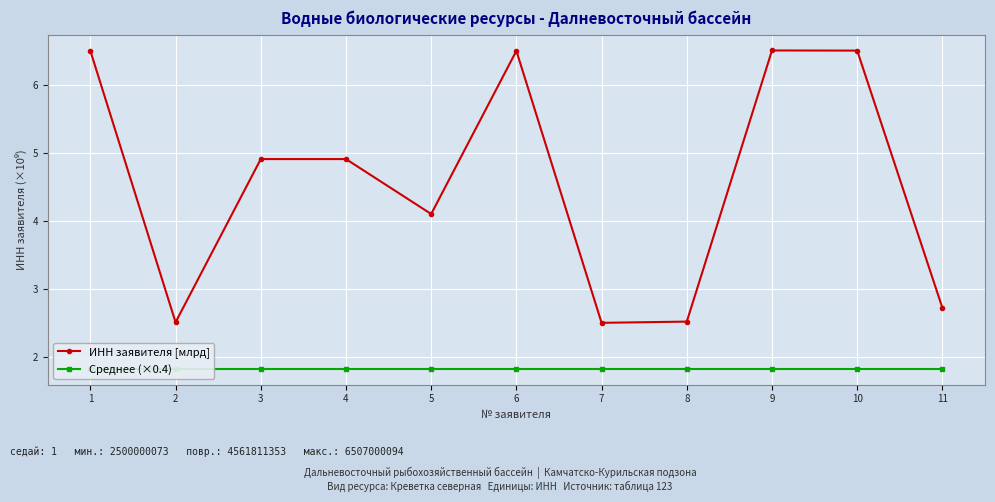

At which label does Среднее (×0.4) reach its minimum?

1